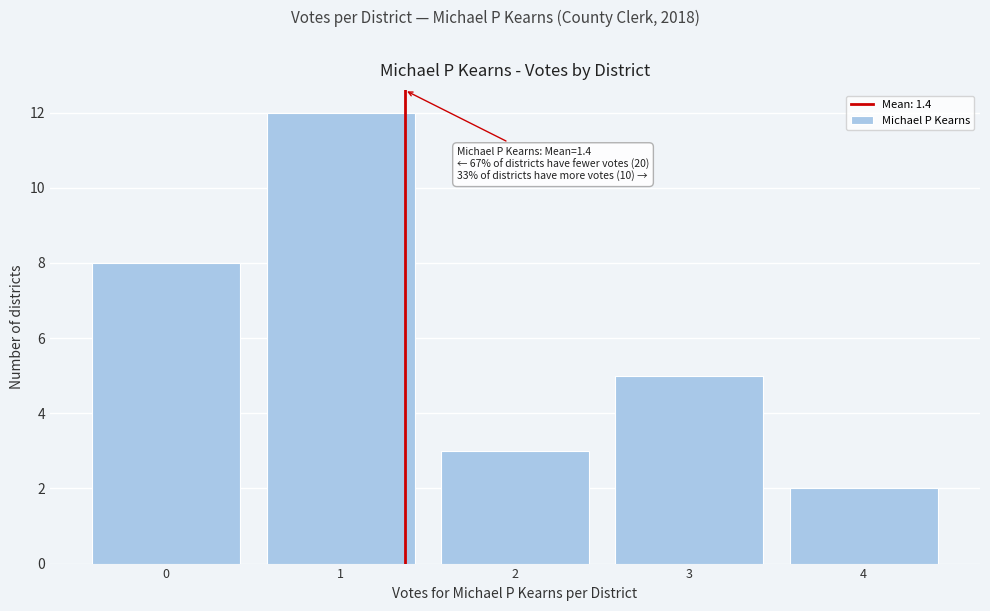

Reading right to left, transcribe all the data shown in this chart.

4=2	3=5	2=3	1=12	0=8